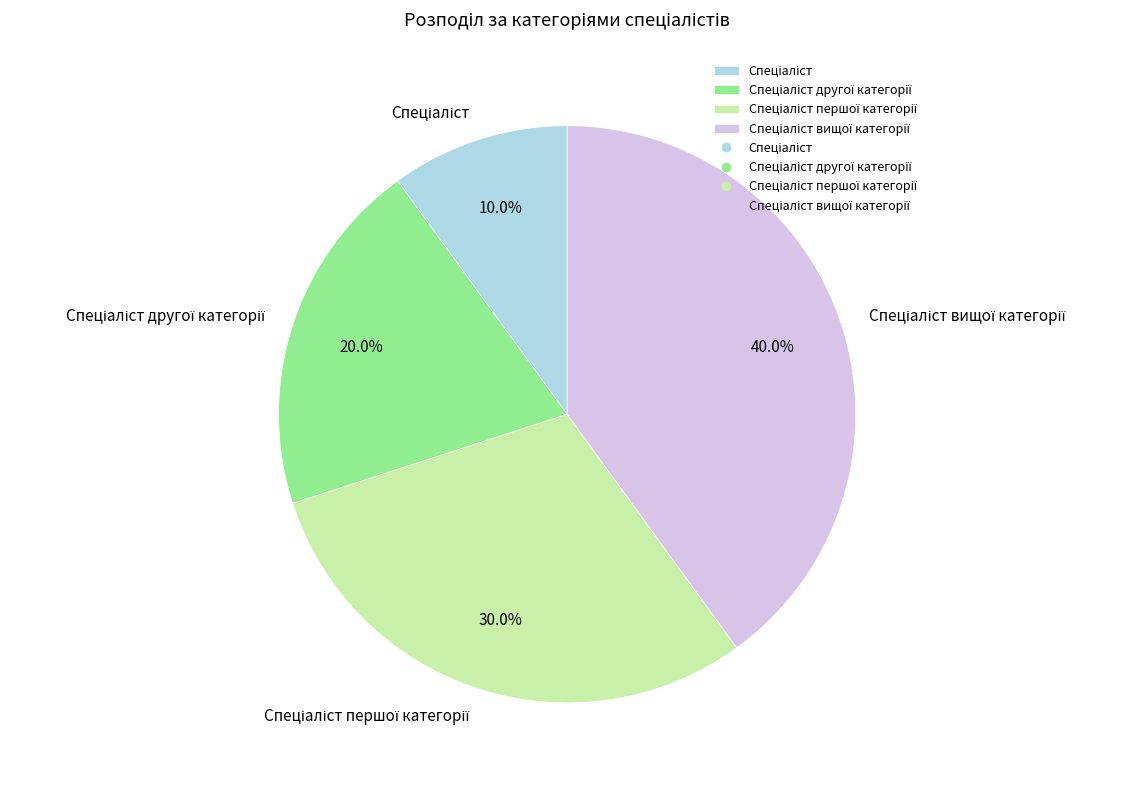

Is there a majority slice in this chart?

No